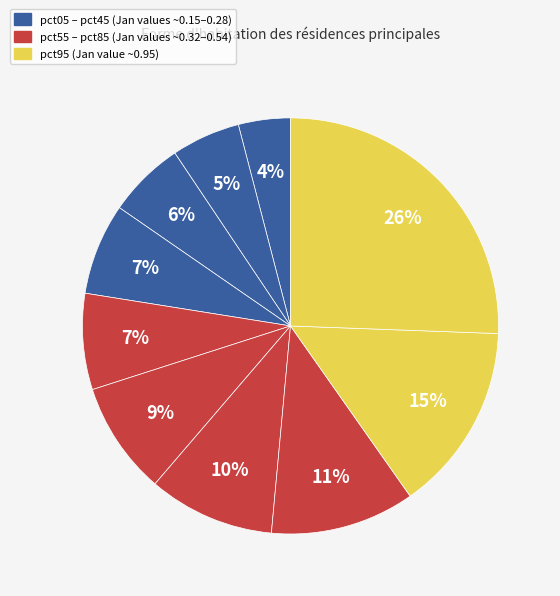

Count the number of slices in the pie.

10